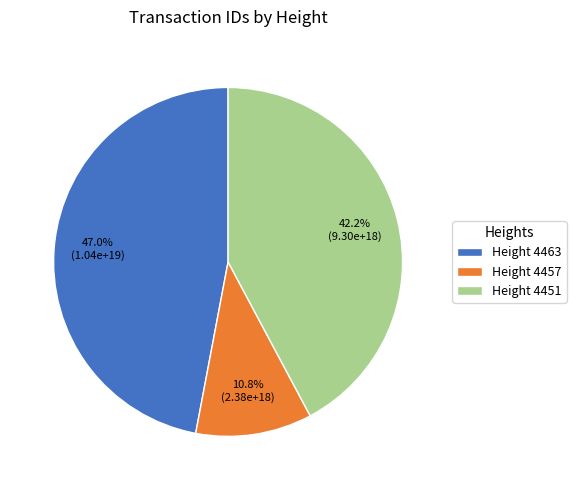

Does Height 4457 represent more than half of the total?

No